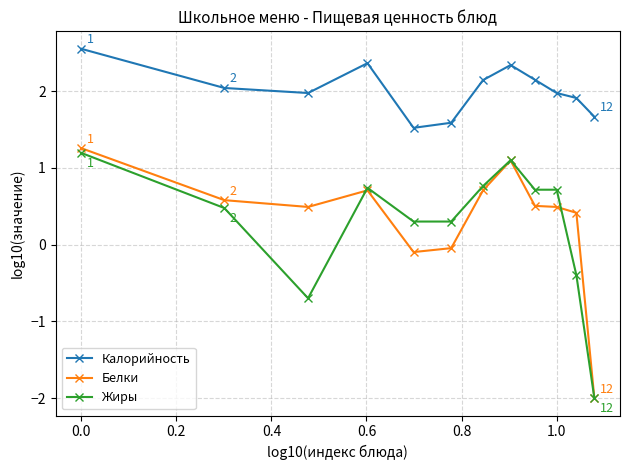

What is the minimum value for Калорийность?

1.5